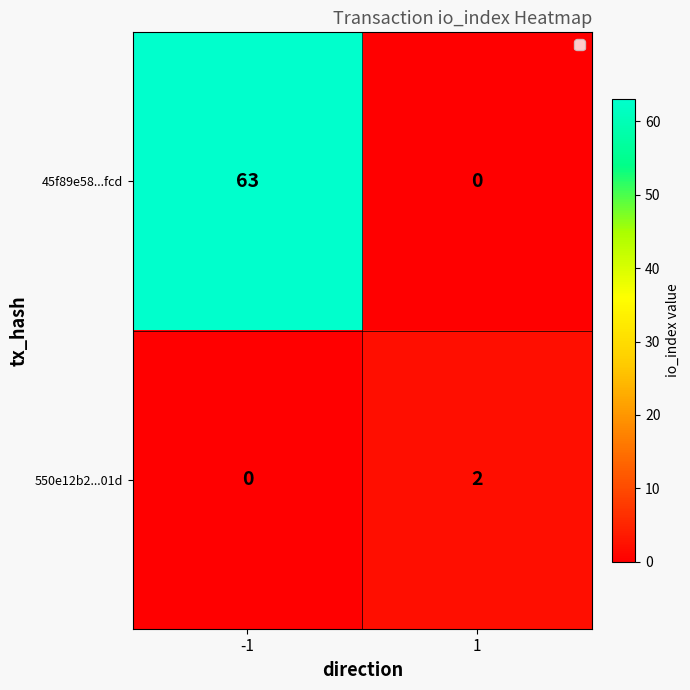

Which series has the largest total across all categories?

45f89e58...fcd